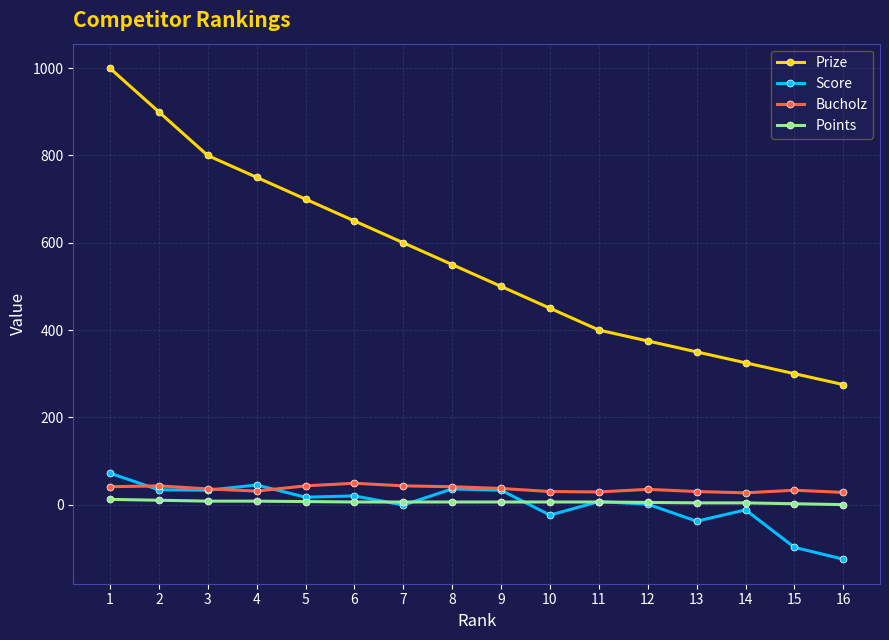

Which series has the widest spread of values?

Prize